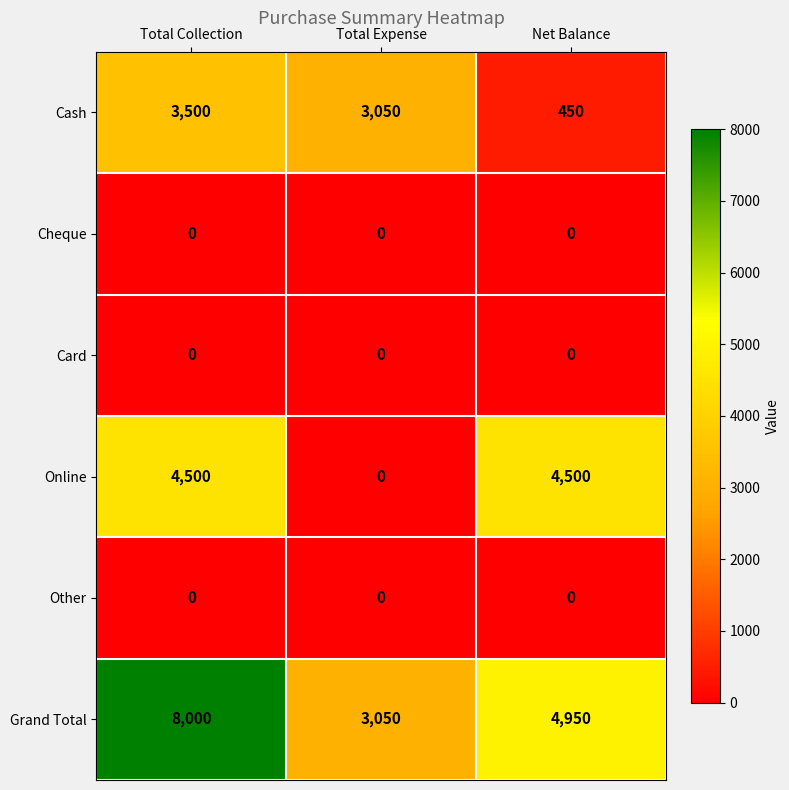

Reading right to left, list all the values displayed in this chart.

Cash: Net Balance=450	Total Expense=3050	Total Collection=3500
Cheque: Net Balance=0	Total Expense=0	Total Collection=0
Card: Net Balance=0	Total Expense=0	Total Collection=0
Online: Net Balance=4500	Total Expense=0	Total Collection=4500
Other: Net Balance=0	Total Expense=0	Total Collection=0
Grand Total: Net Balance=4950	Total Expense=3050	Total Collection=8000